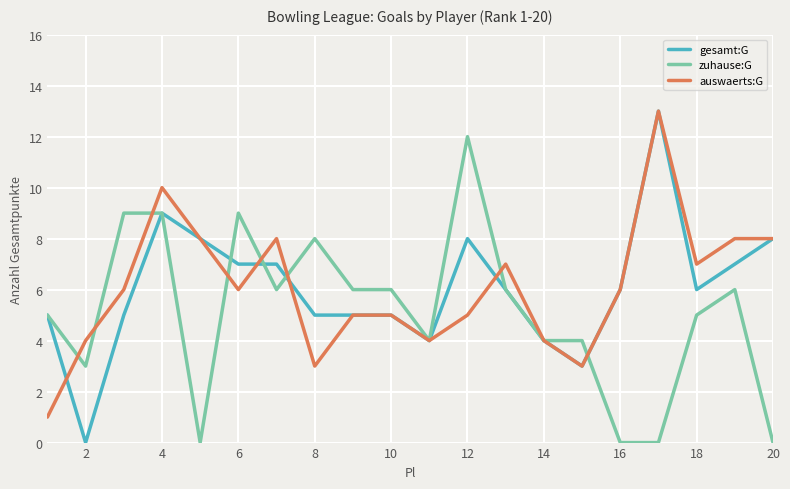

True or false: zuhause:G has more than 1 points higher than both neighbors.

True